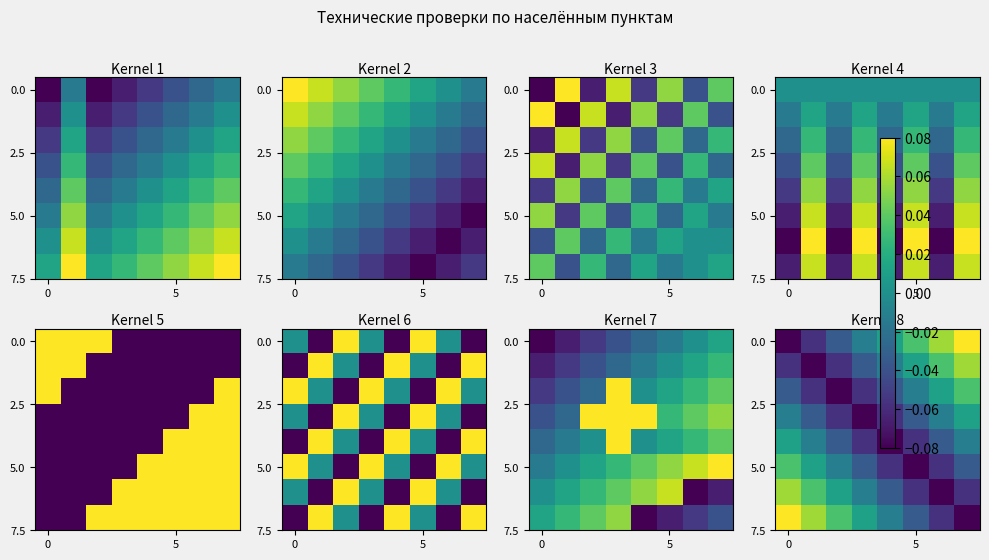

The 0.0 series shows 0.0 at 5. True or false?

False